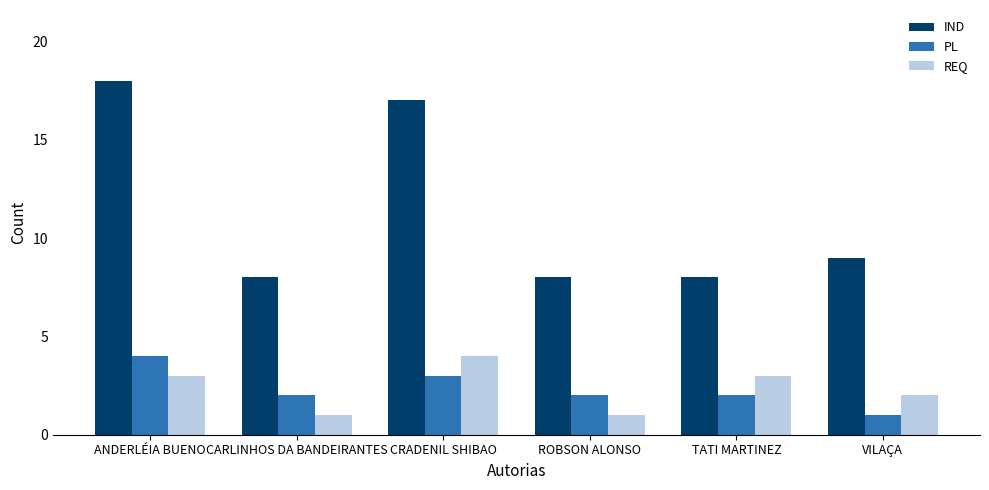

What is the label of the 4th bar from the right?

CRADENIL SHIBAO